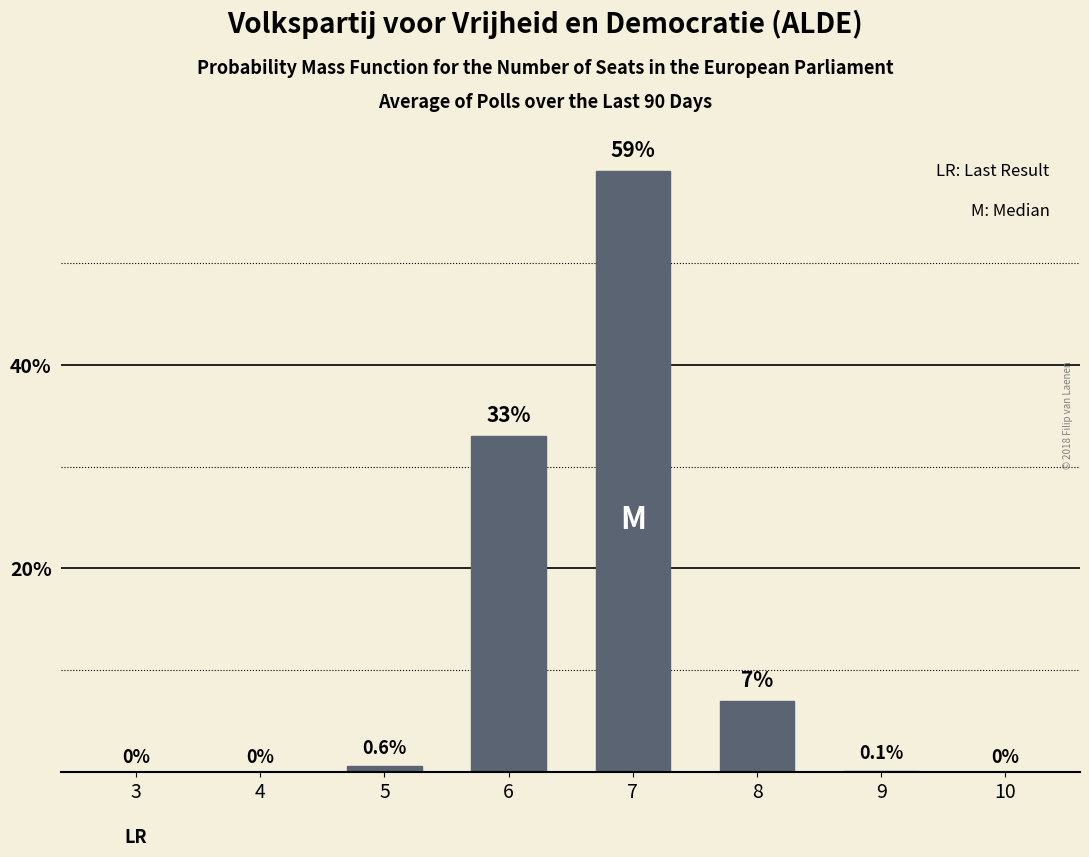

Reading left to right, transcribe all the data shown in this chart.

3=0.0	4=0.0	5=0.6	6=33.0	7=59.0	8=7.0	9=0.1	10=0.0